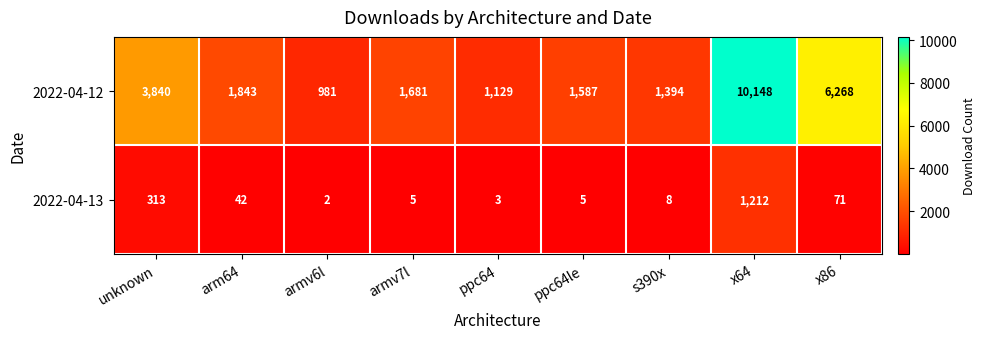

What is the total value across all series at ppc64le?

1592